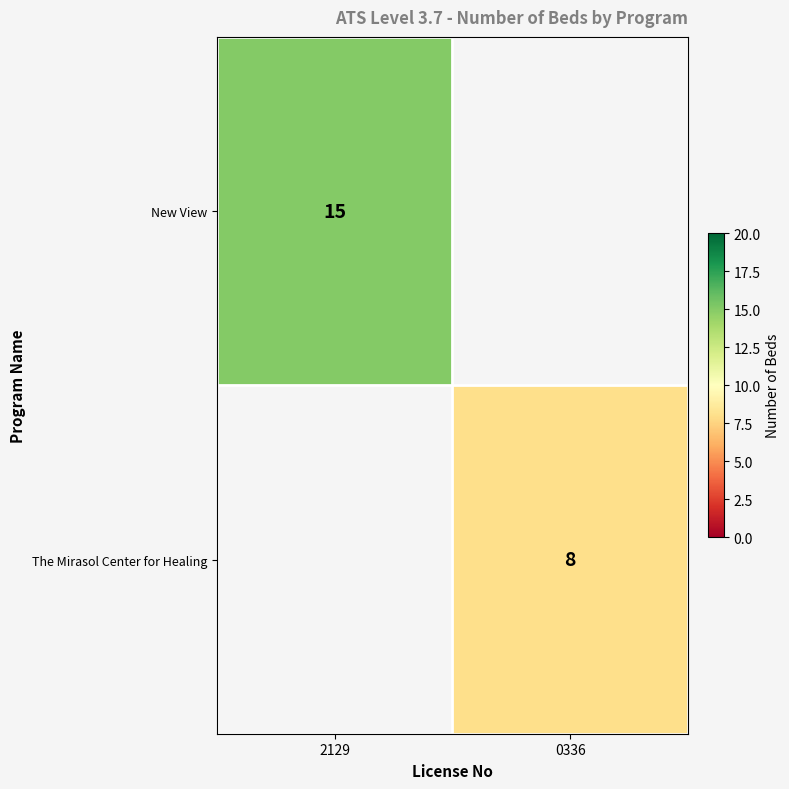

Is it true that The Mirasol Center for Healing equals 8 at 0336?

True